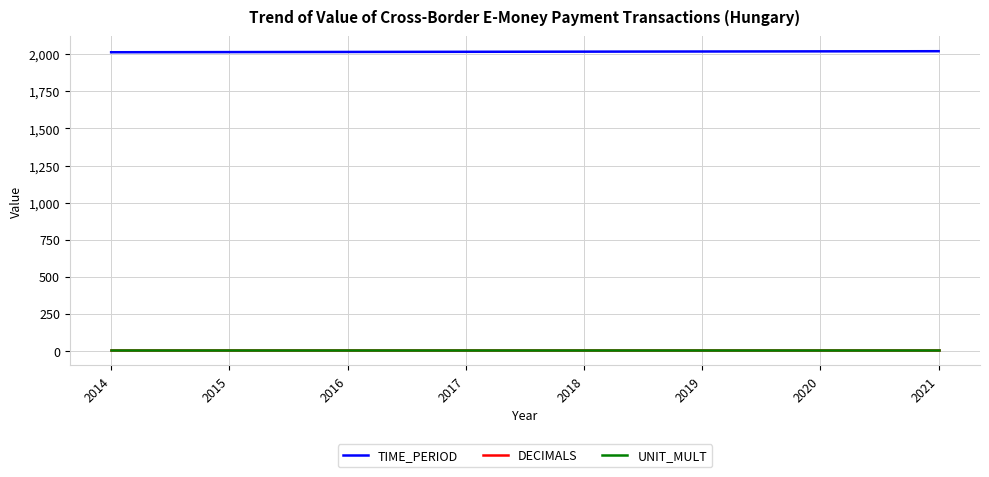

What are all the series names shown in the legend?

TIME_PERIOD, DECIMALS, UNIT_MULT